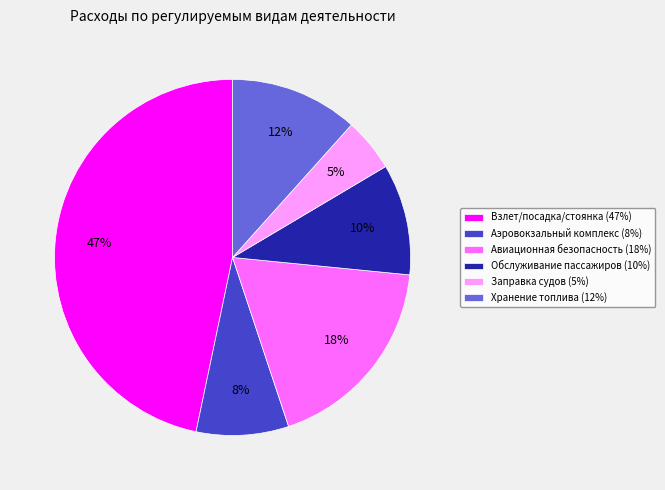

Does any single category account for the majority?

No